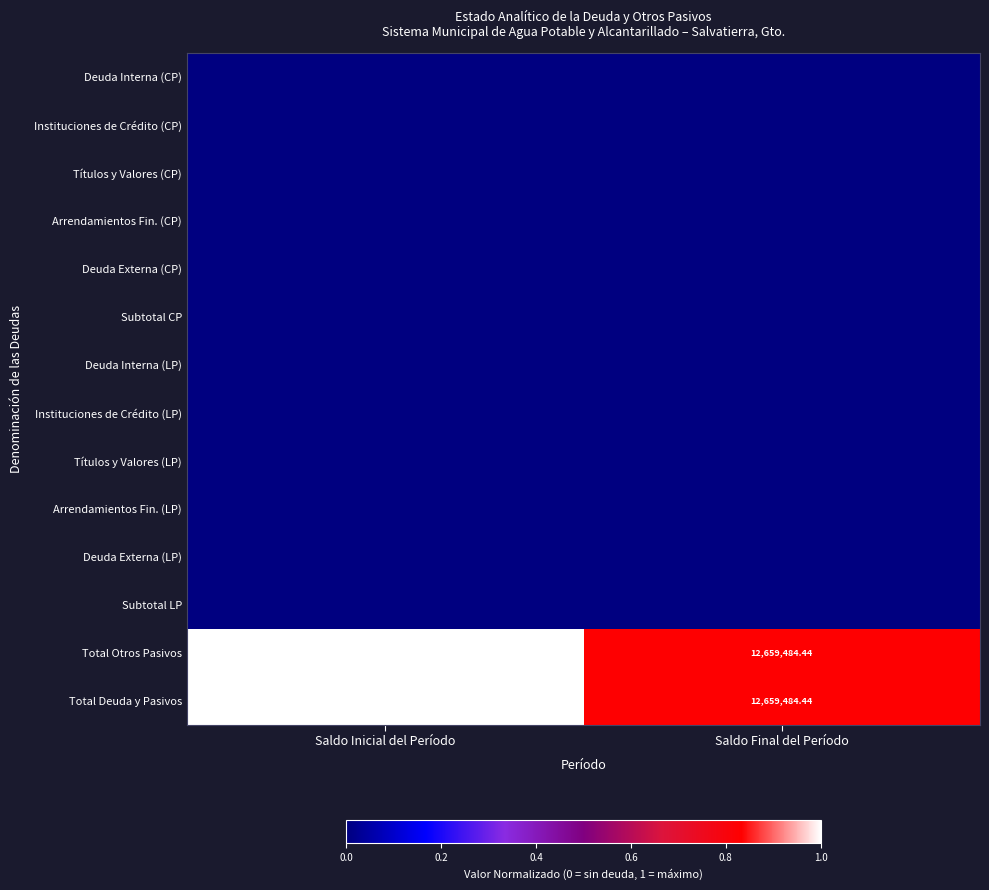

How many distinct data groups are displayed?

14